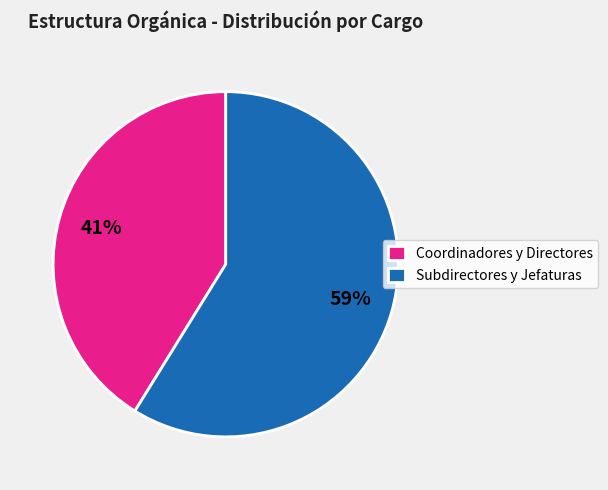

To the nearest percent, what is the difference between the largest and smallest slice percentages?

18%